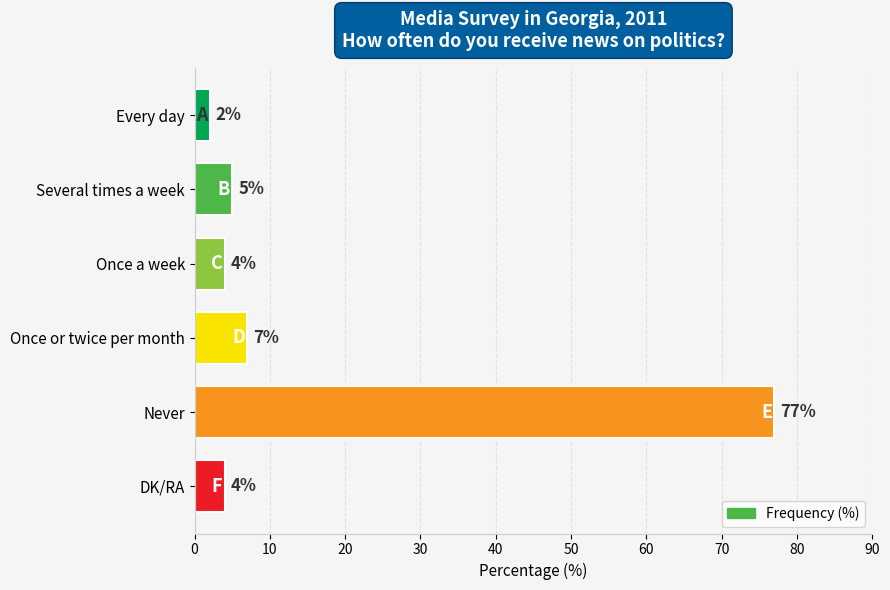

What is the change in value from Every day to Never?

+75